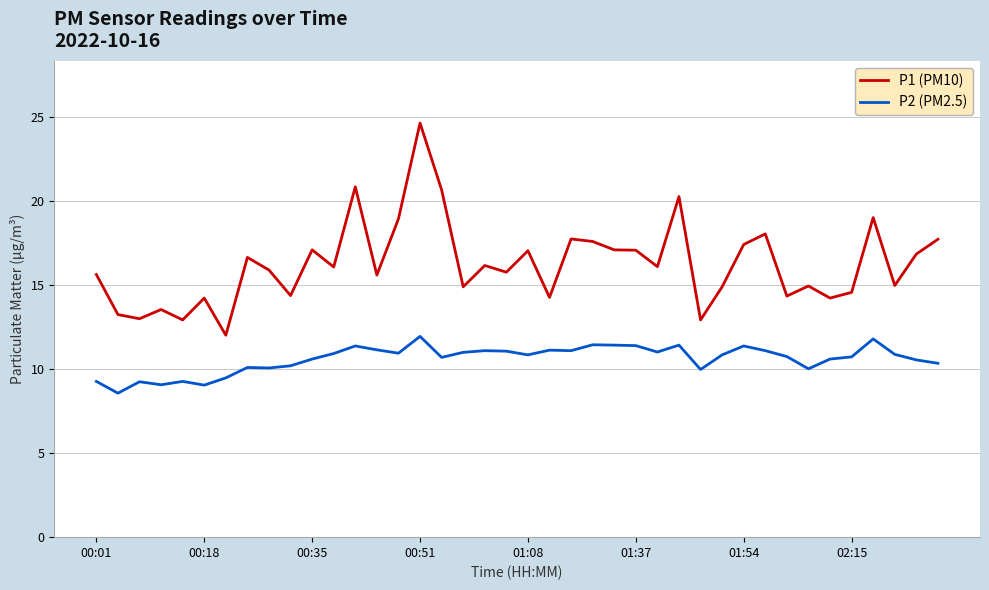

Rank the series by their maximum value, from lowest to highest.

P2 (PM2.5), P1 (PM10)